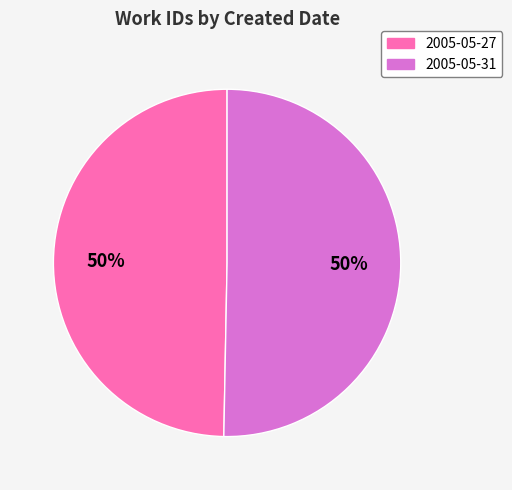

Is it true that 2005-05-31 is 38% of the pie?

False